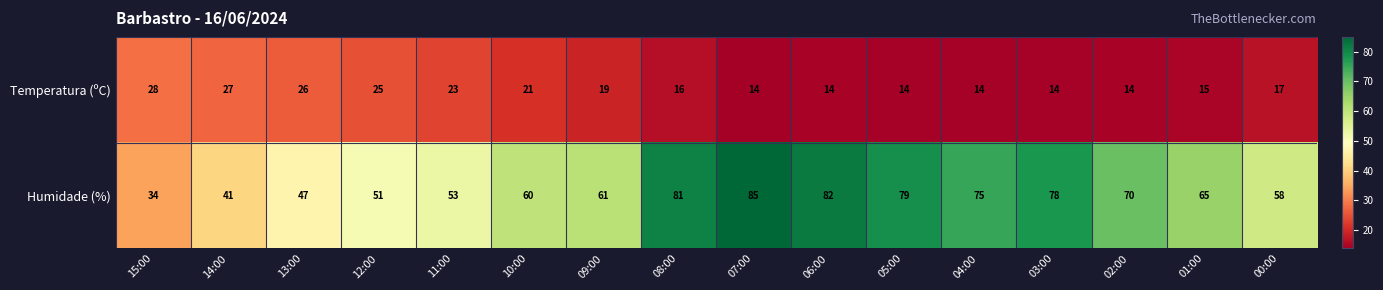

What is the difference between the highest and lowest values at 04:00?

61